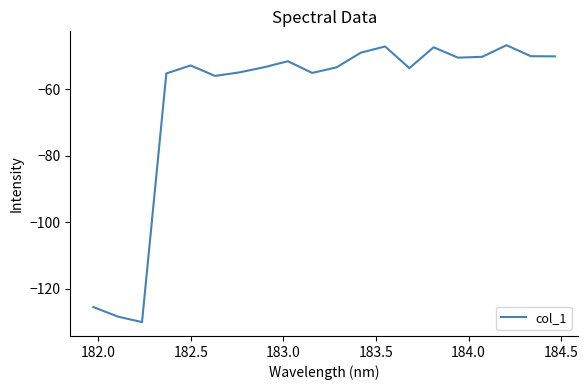

What is the greatest value displayed?

-46.7